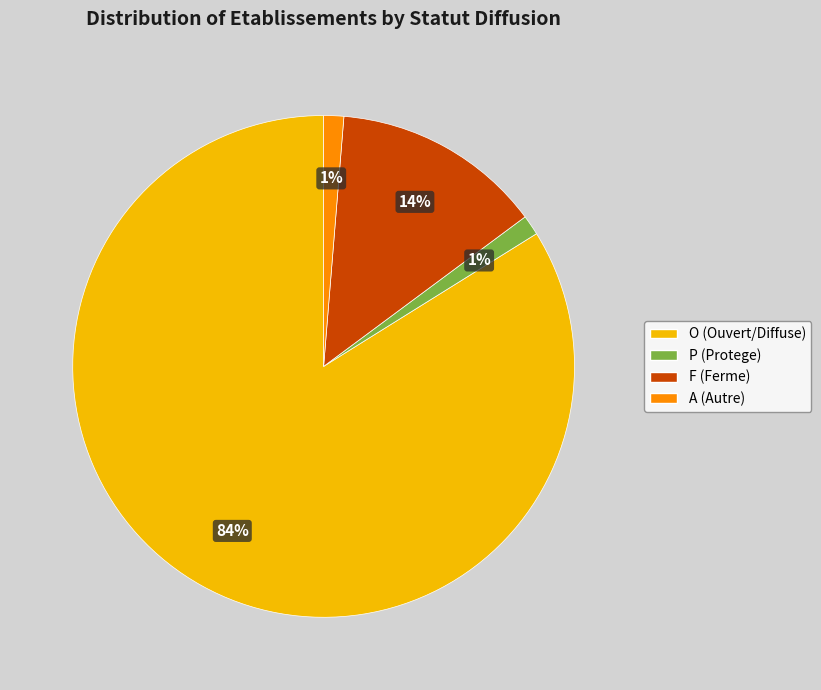

The A slice represents 1% of the pie. True or false?

True